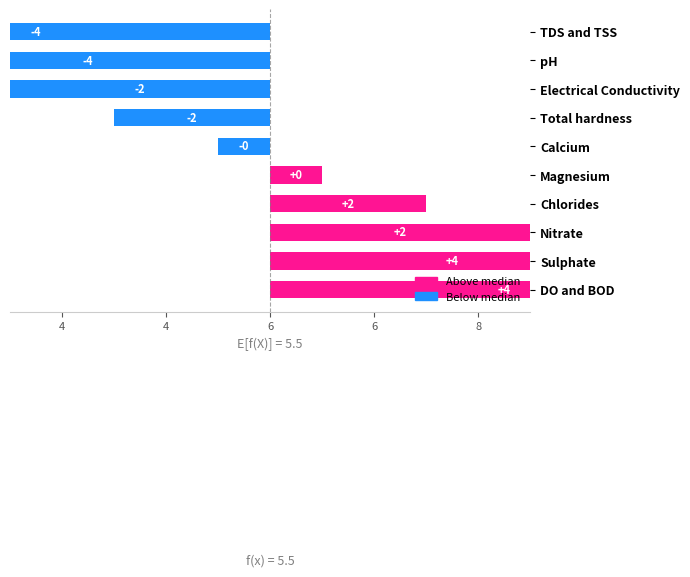

The chart shows a value of 1.5 at Chlorides. True or false?

True